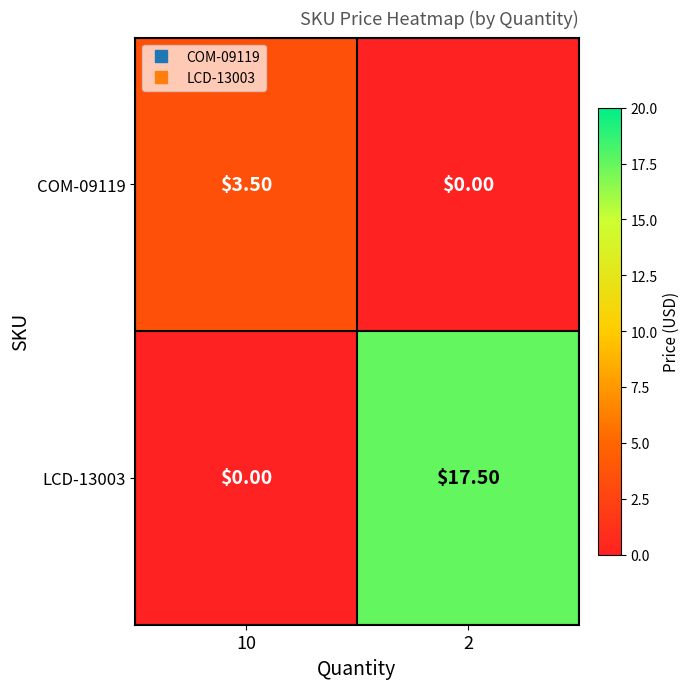

What is the total value across all series at 10?

3.5